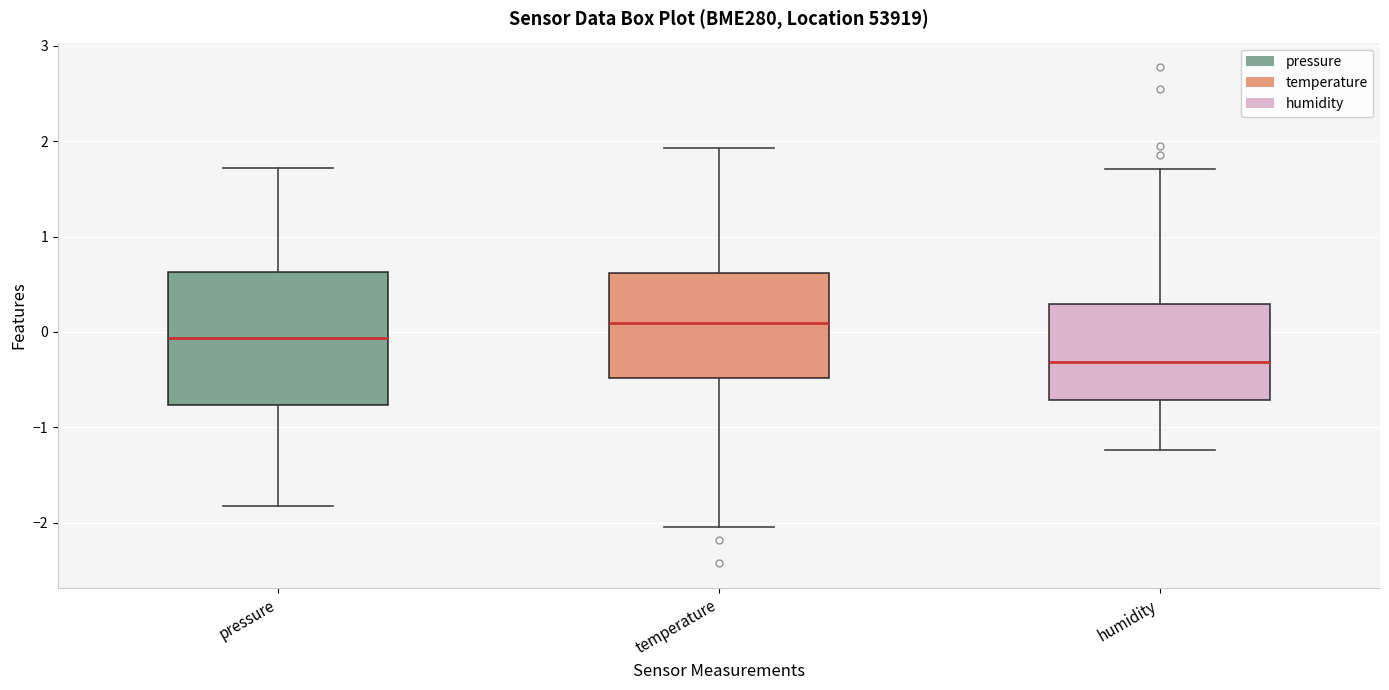

Reading left to right, transcribe this box plot: for each box, give where its median line is, the range the box spans, and where its two whiskers end, as read against the y-axis. The values are not printed on the chart, so give them approximately, as read against the axis.

pressure: median -0.1, box -0.8 to 0.6, whiskers -1.8 to 1.7
temperature: median 0.1, box -0.5 to 0.6, whiskers -2.0 to 1.9
humidity: median -0.3, box -0.7 to 0.3, whiskers -1.2 to 1.7